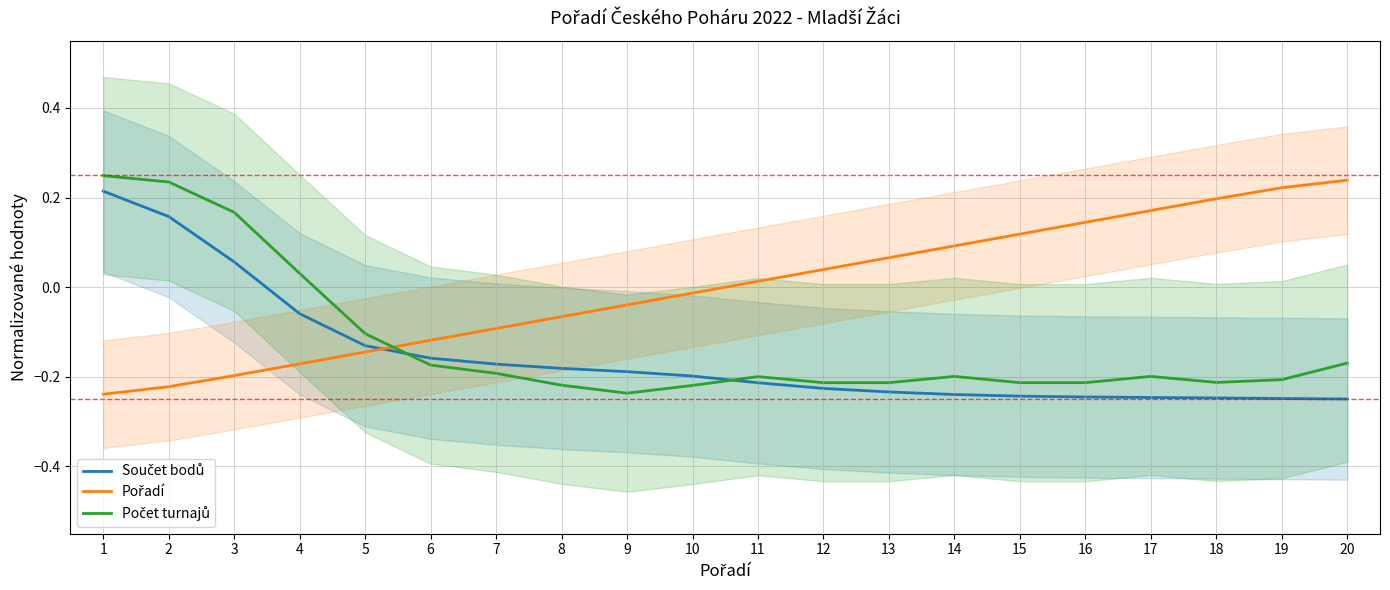

Reading right to left, transcribe all the data shown in this chart.

Součet bodů: -0.2	-0.2	-0.2	-0.2	-0.2	-0.2	-0.2	-0.2	-0.2	-0.2	-0.2	-0.2	-0.2	-0.2	-0.2	-0.1	-0.1	0.1	0.2	0.2
Pořadí: 0.2	0.2	0.2	0.2	0.1	0.1	0.1	0.1	0.0	0.0	-0.0	-0.0	-0.1	-0.1	-0.1	-0.1	-0.2	-0.2	-0.2	-0.2
Počet turnajů: -0.2	-0.2	-0.2	-0.2	-0.2	-0.2	-0.2	-0.2	-0.2	-0.2	-0.2	-0.2	-0.2	-0.2	-0.2	-0.1	0.0	0.2	0.2	0.2